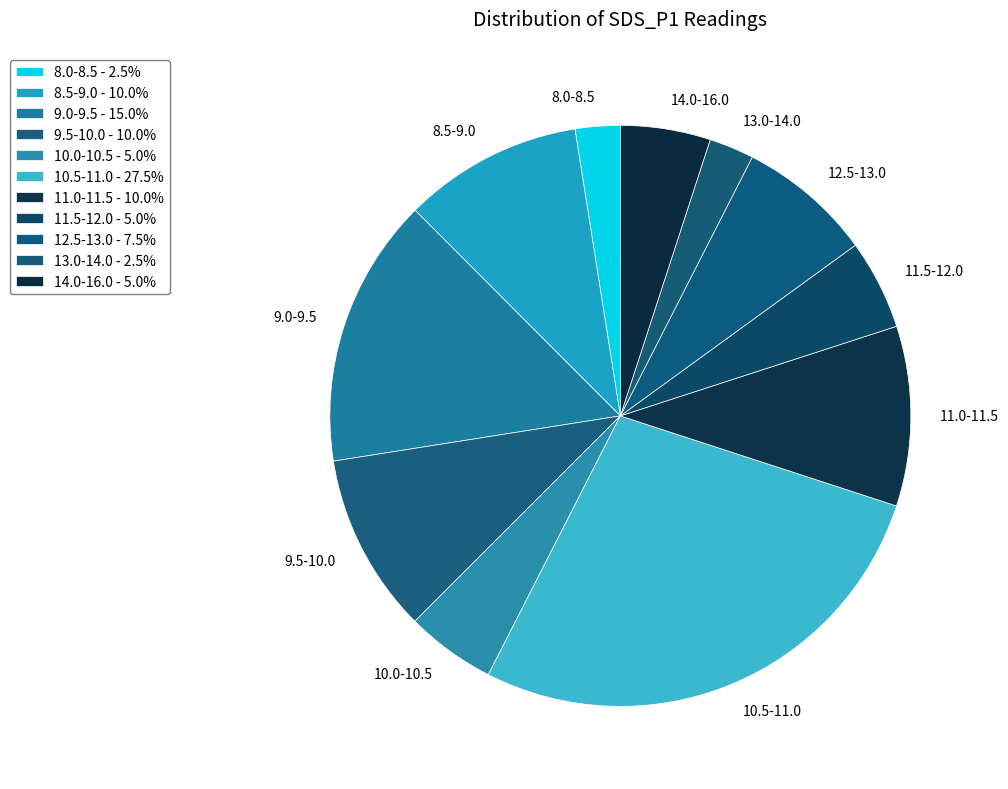

Do 11.5-12.0 and 8.5-9.0 together represent more than half of the pie?

No